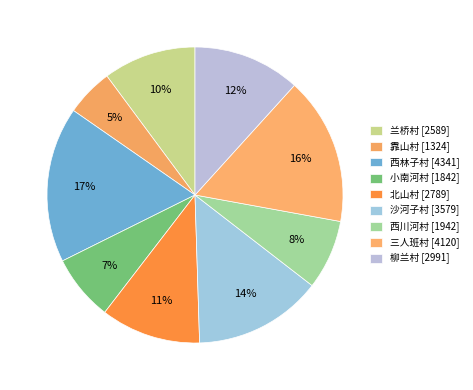

Approximately how many times larger is the value at 小南河村 compared to 靠山村?

1.4